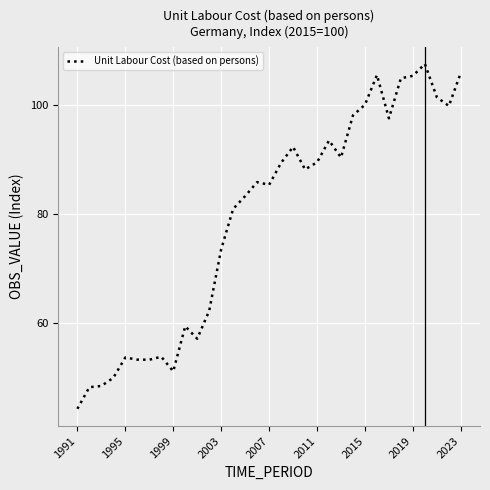

What is the difference between the maximum and minimum values?

63.3